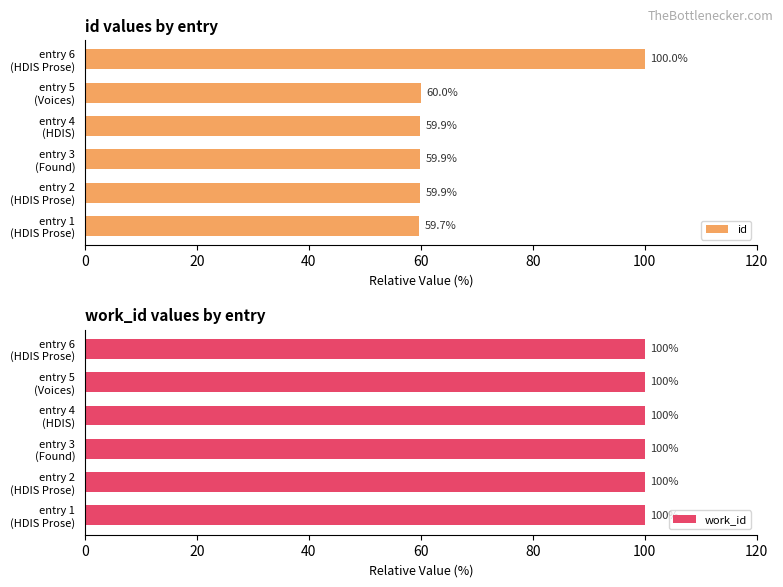

Rank the series by their maximum value, from lowest to highest.

work_id, id